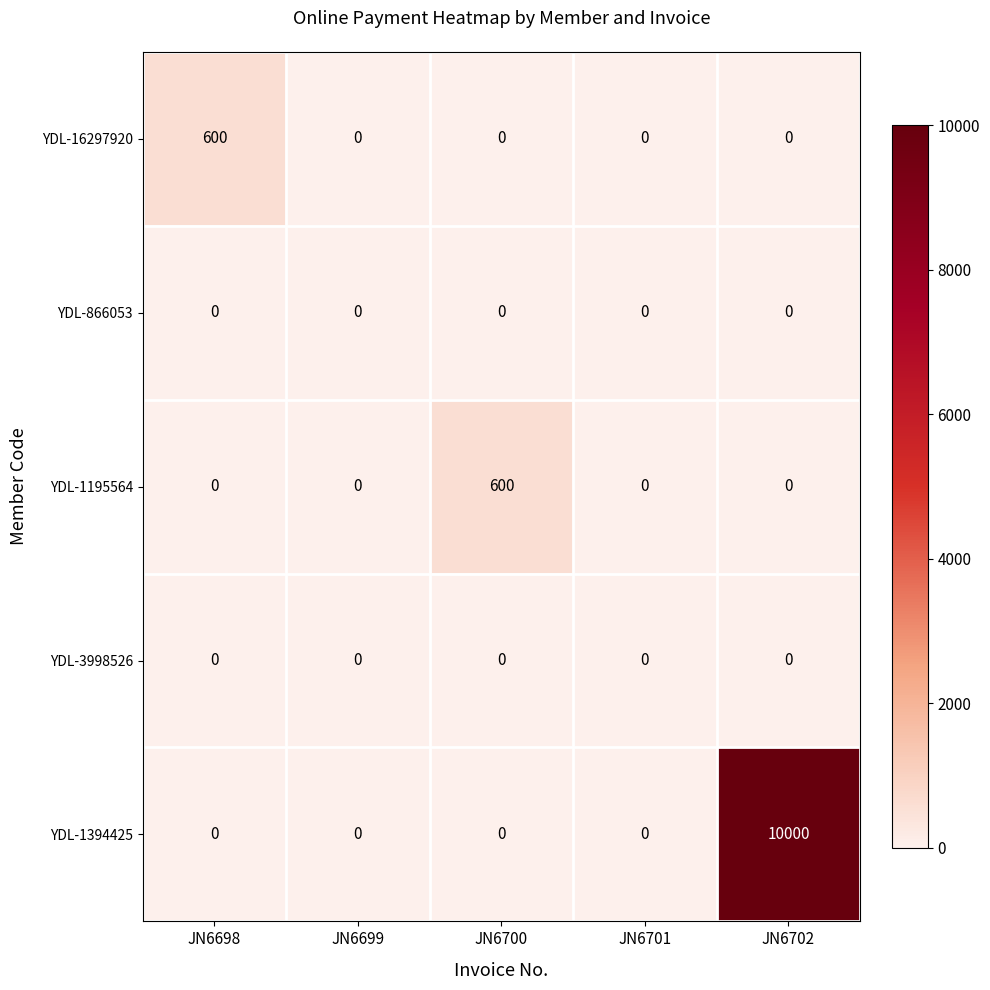

The value of YDL-16297920 at JN6700 is 0. True or false?

True